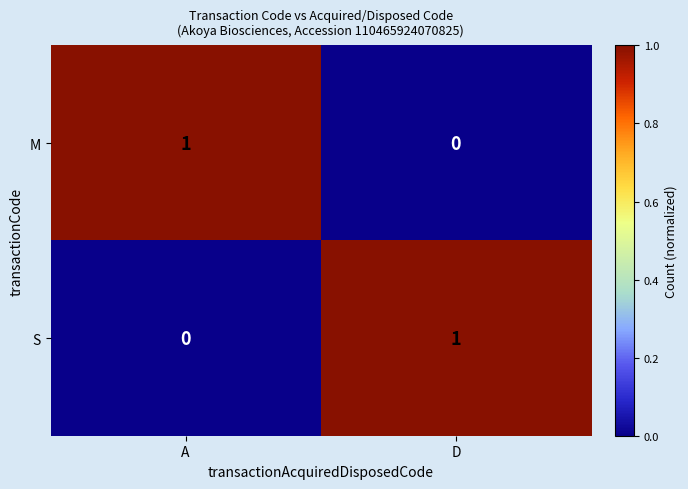

At which label is S closest to 0?

A